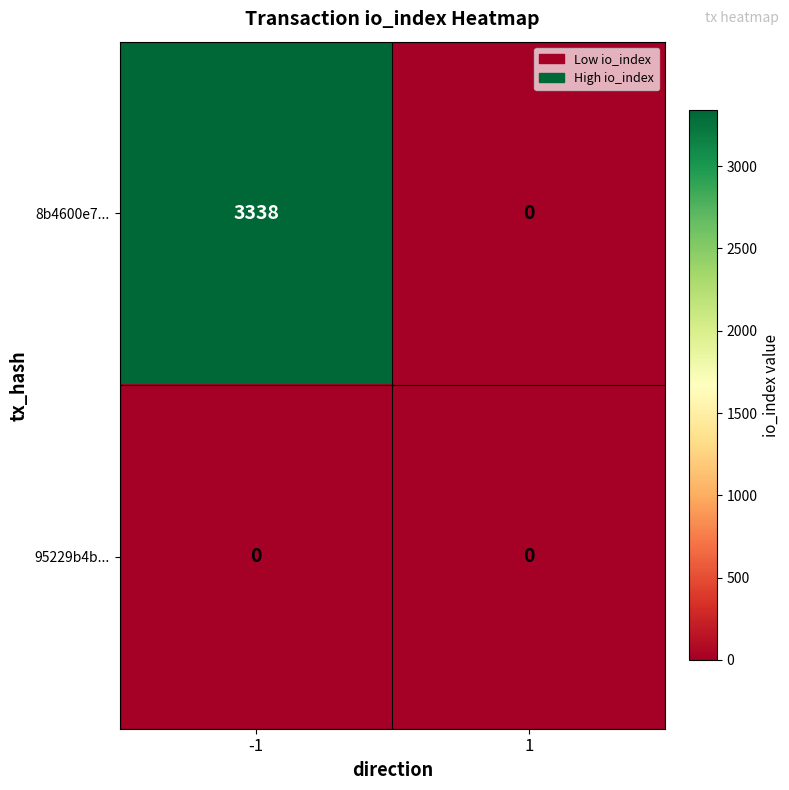

Rank the series by their average value, from lowest to highest.

95229b4b..., 8b4600e7...